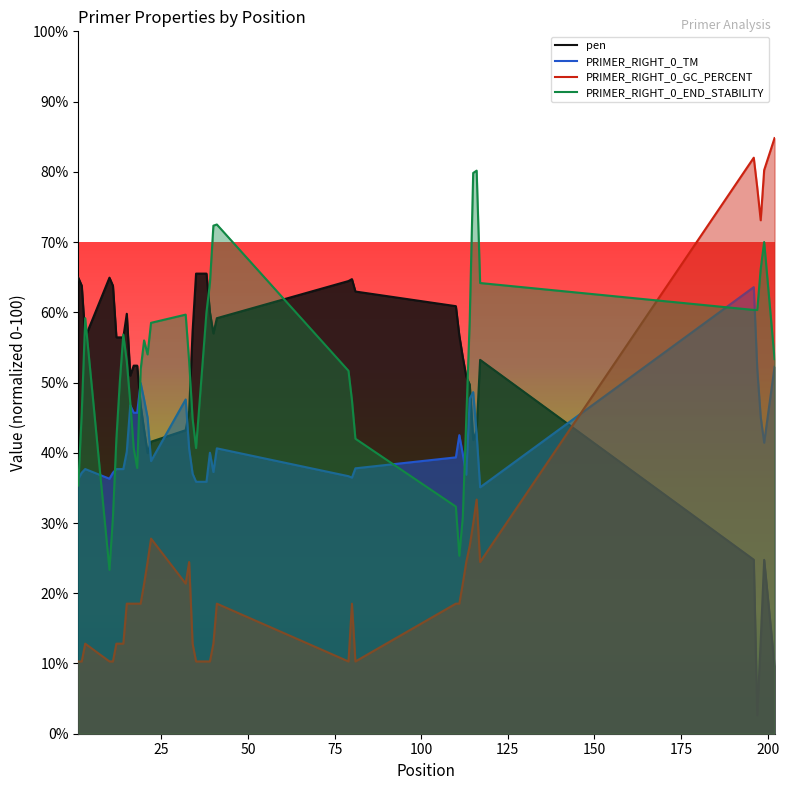

Which series has the widest spread of values?

PRIMER_RIGHT_0_GC_PERCENT